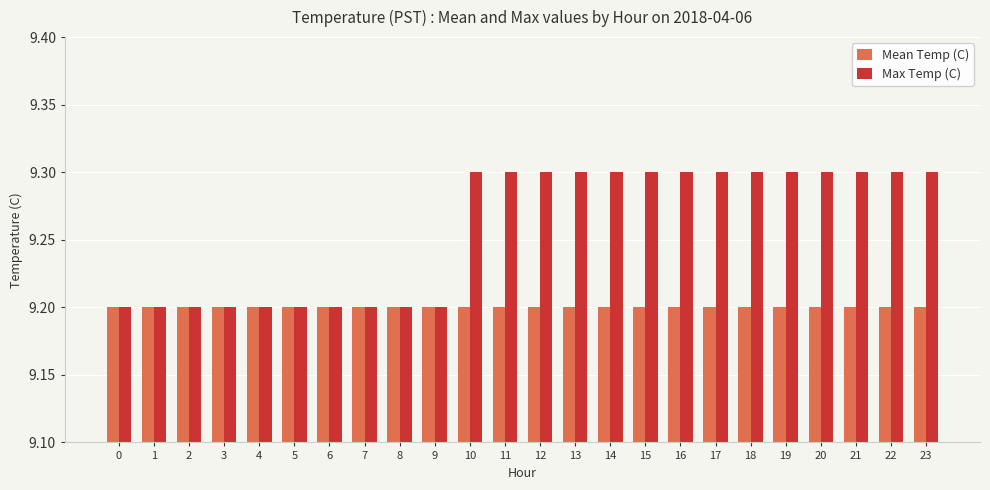

Reading right to left, transcribe all the data shown in this chart.

Mean Temp (C): 9.2	9.2	9.2	9.2	9.2	9.2	9.2	9.2	9.2	9.2	9.2	9.2	9.2	9.2	9.2	9.2	9.2	9.2	9.2	9.2	9.2	9.2	9.2	9.2
Max Temp (C): 9.3	9.3	9.3	9.3	9.3	9.3	9.3	9.3	9.3	9.3	9.3	9.3	9.3	9.3	9.2	9.2	9.2	9.2	9.2	9.2	9.2	9.2	9.2	9.2